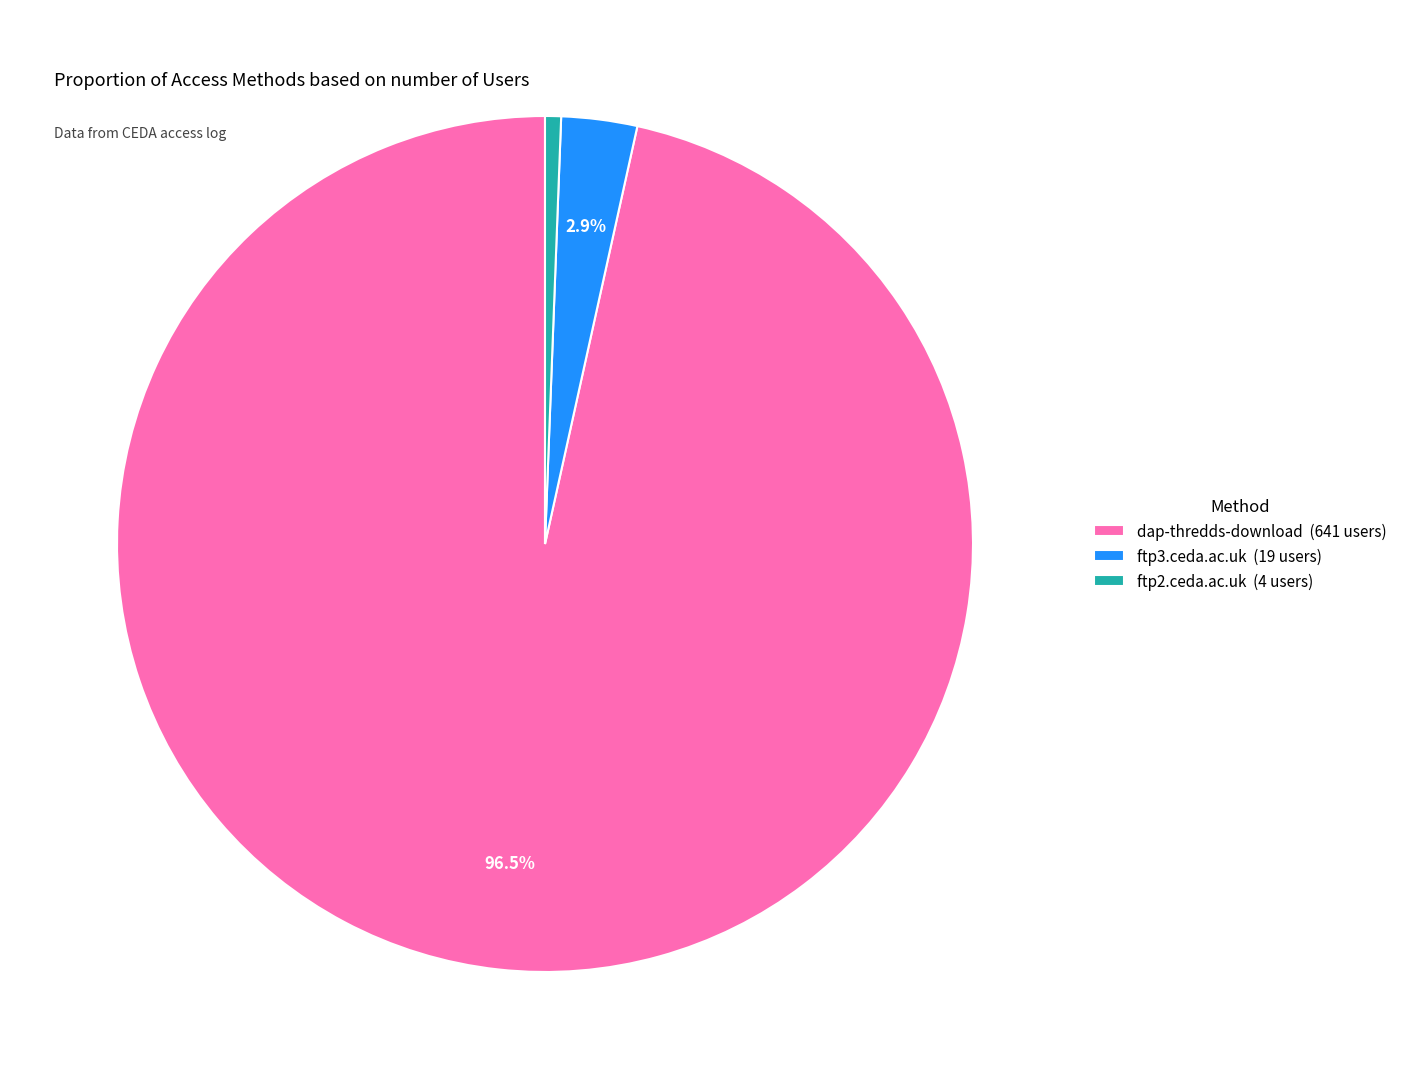

To the nearest percent, what is the difference between the ftp3.ceda.ac.uk and ftp2.ceda.ac.uk slice percentages?

2%